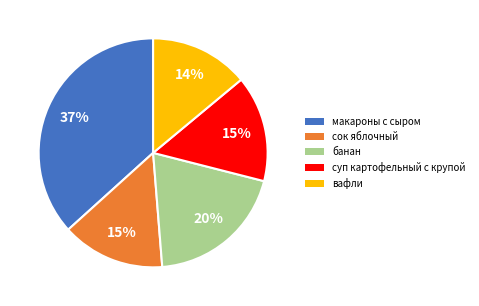

To the nearest percent, what is the difference between the largest and smallest slice percentages?

23%